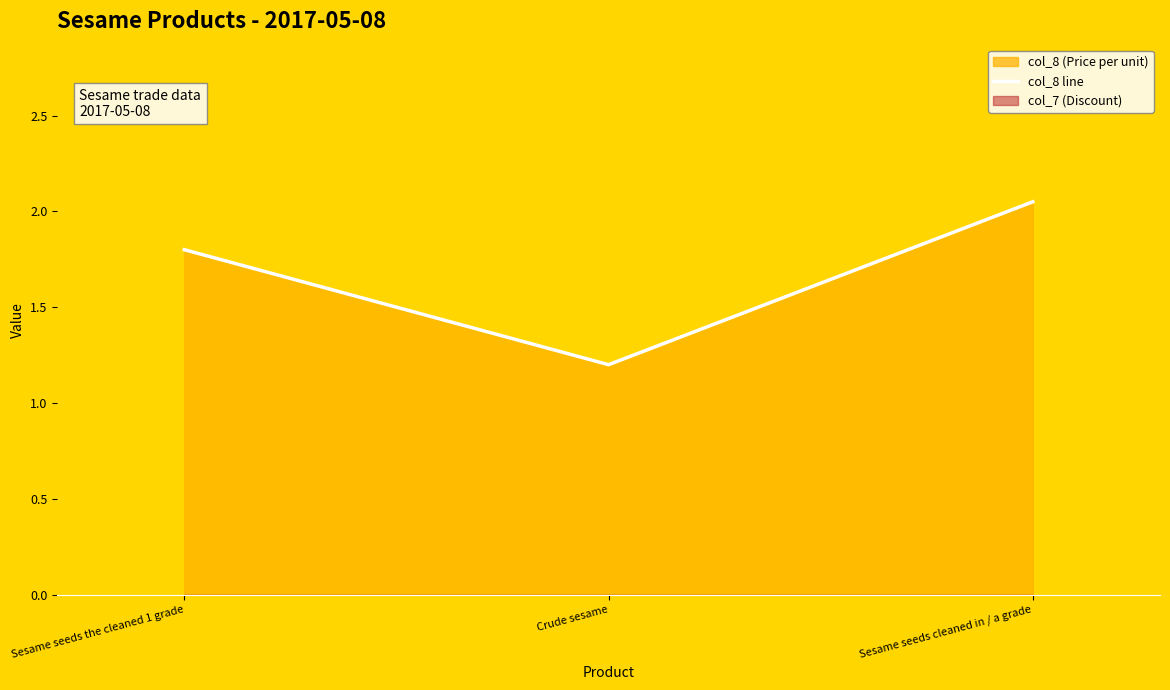

List the labels in order of value, smallest first.

Crude sesame, Sesame seeds the cleaned 1 grade, Sesame seeds cleaned in / a grade